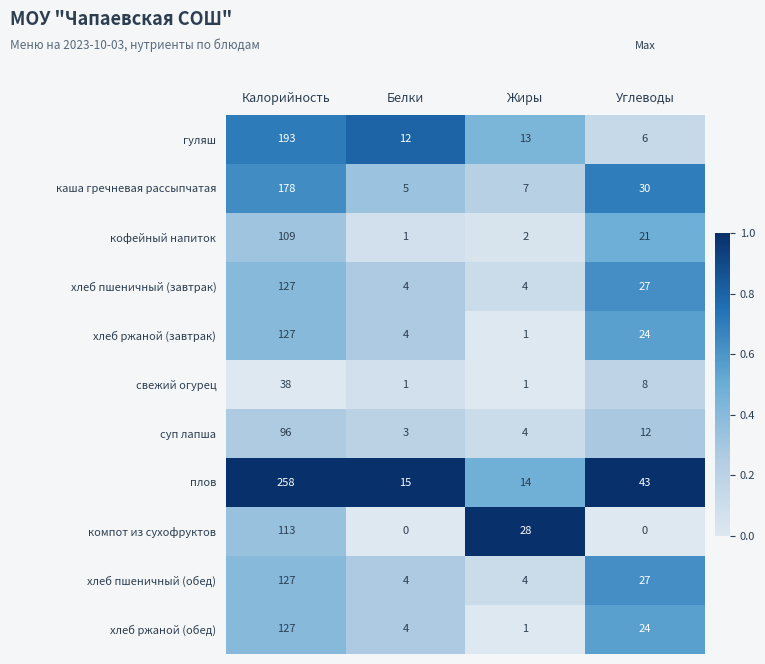

What value does the свежий огурец series have at Калорийность, to the nearest 10?

40